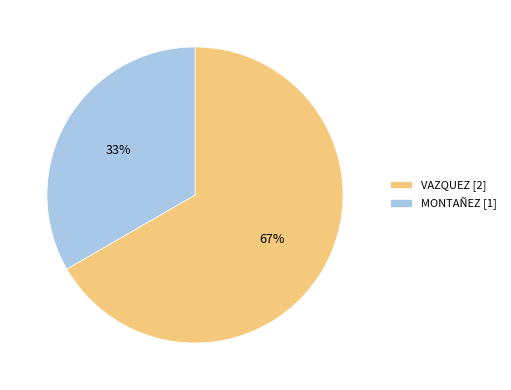

True or false: MONTAÑEZ accounts for 43% of the total.

False